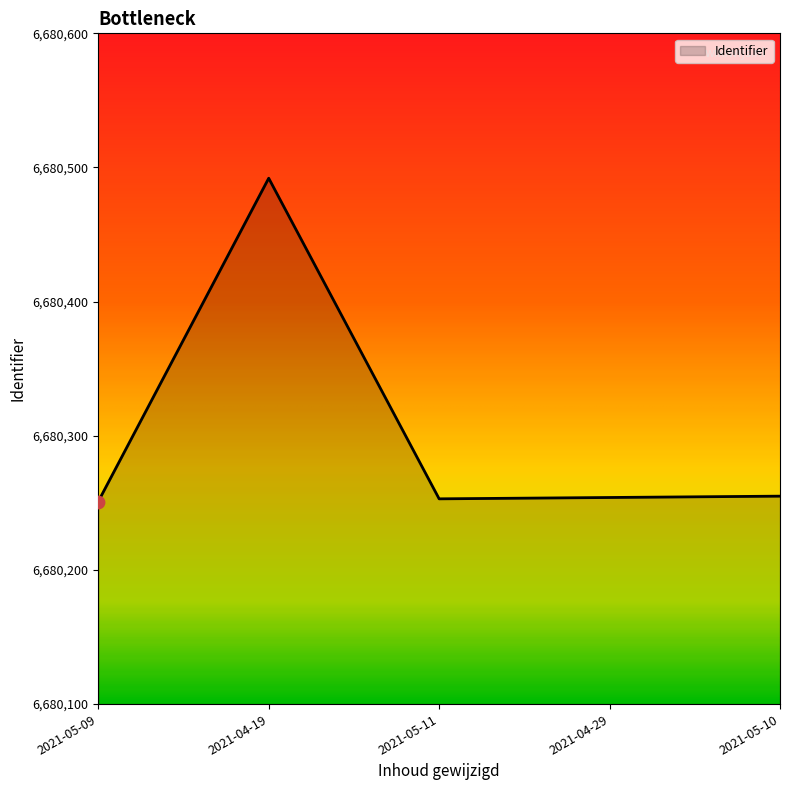

What is the ratio of the value at 2021-04-29 to the value at 2021-05-10?

1.0